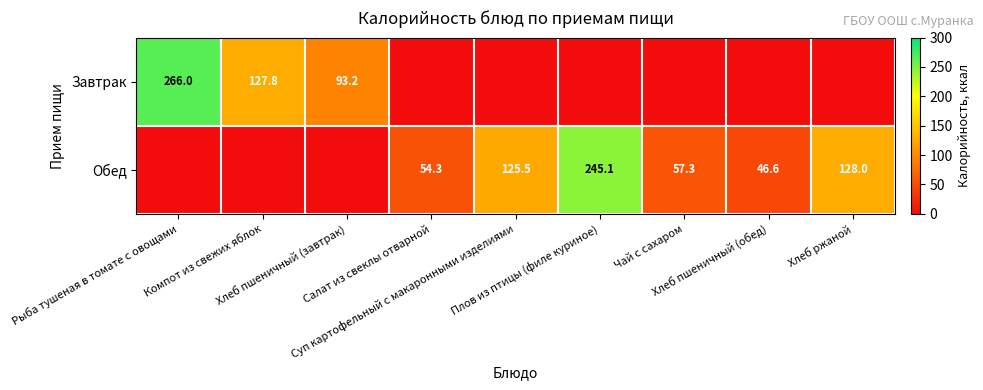

Which category has the lowest value across all series?

Салат из свеклы отварной